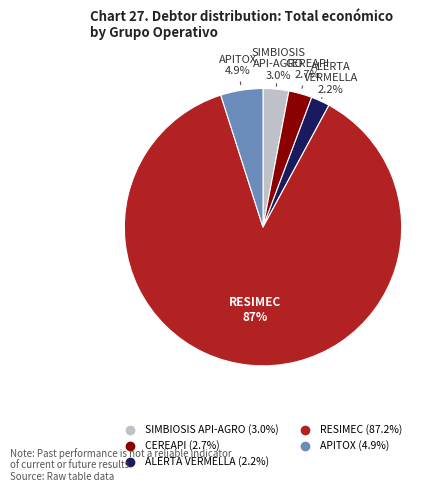

How many segments does this pie chart have?

5